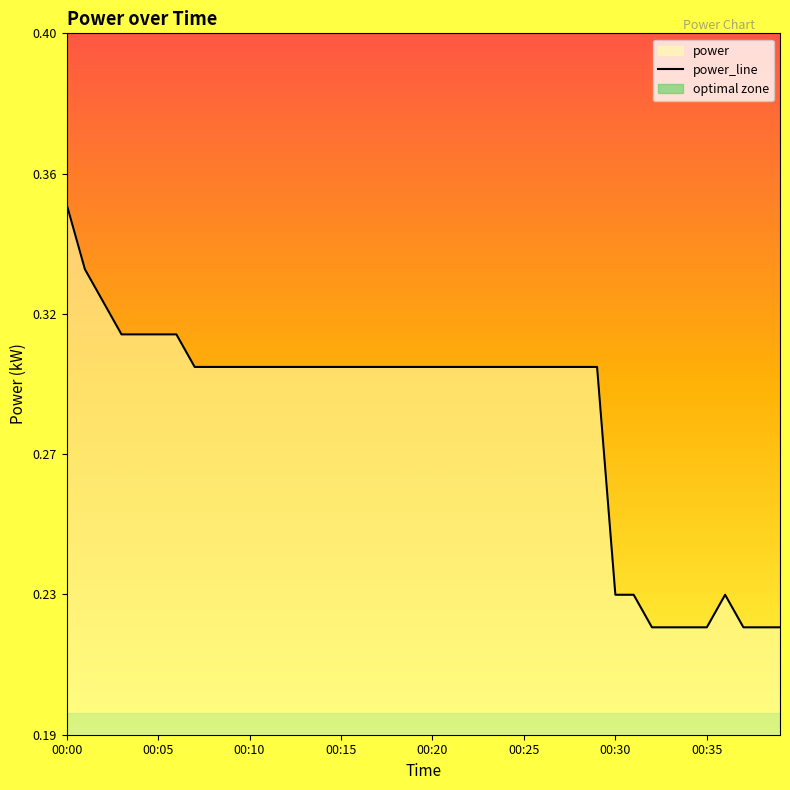

How many points are higher than both their immediate neighbors (excluding endpoints)?

1